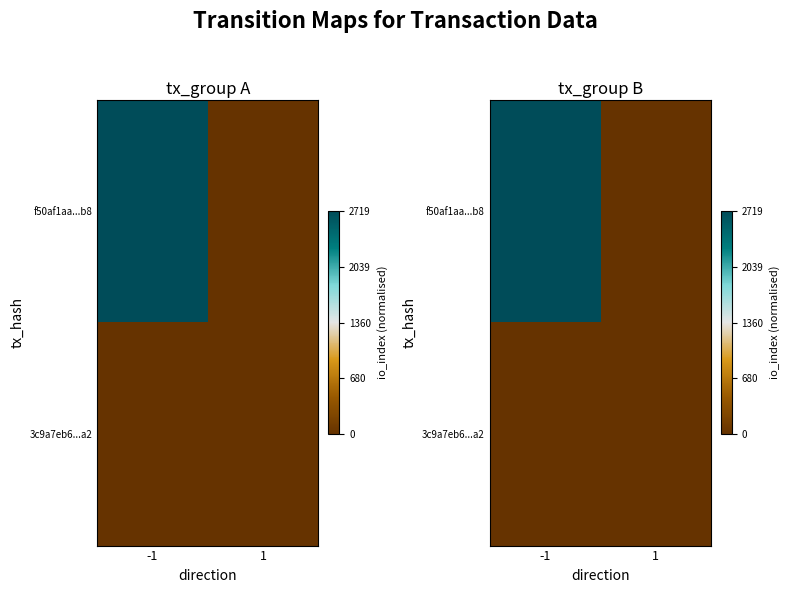

How many categories are shown in the chart?

2